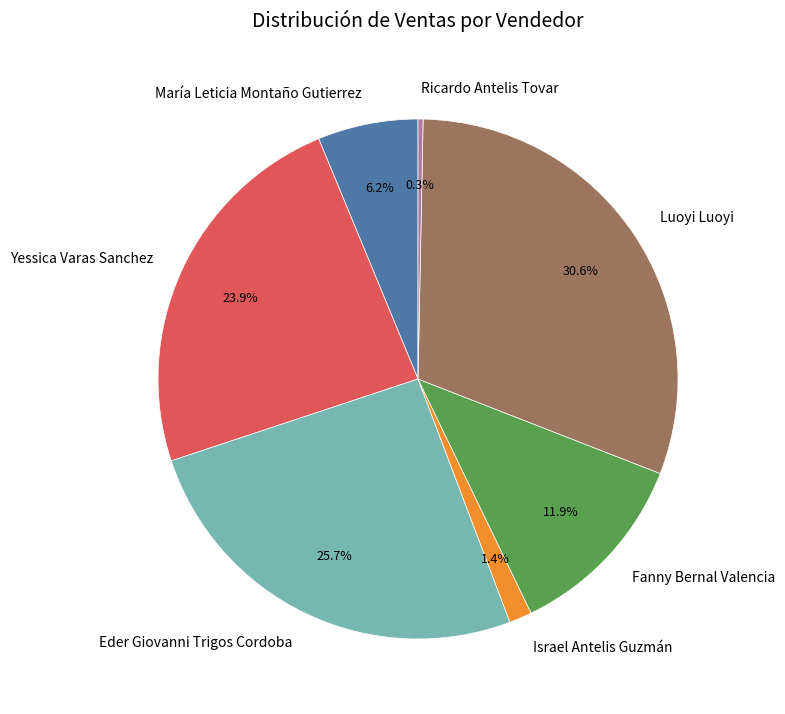

What percentage do Fanny Bernal Valencia and Ricardo Antelis Tovar together represent?

12.2%